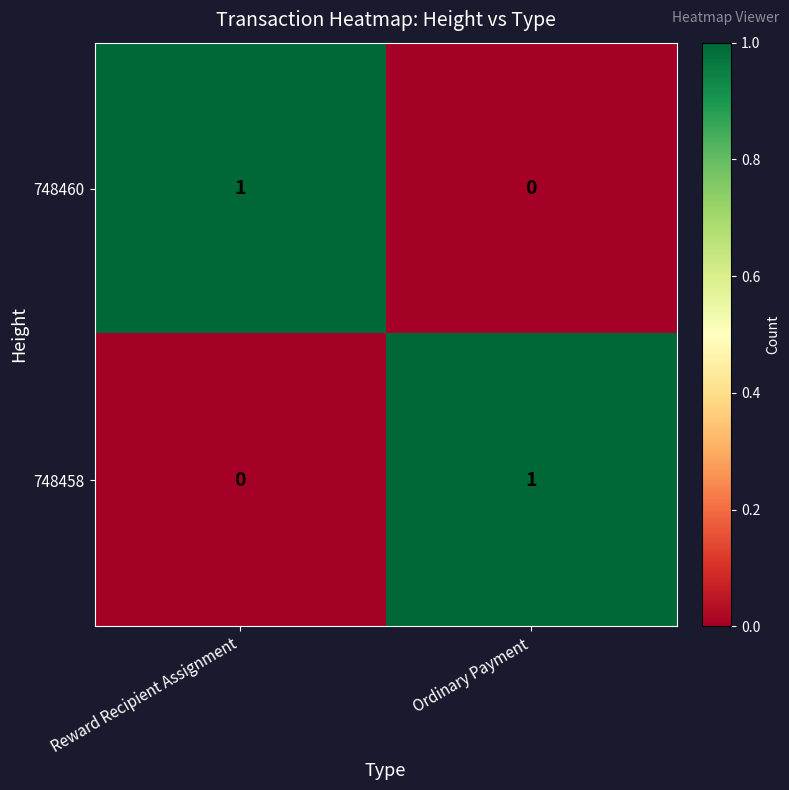

List the labels in order of 748460 value, largest first.

Reward Recipient Assignment, Ordinary Payment